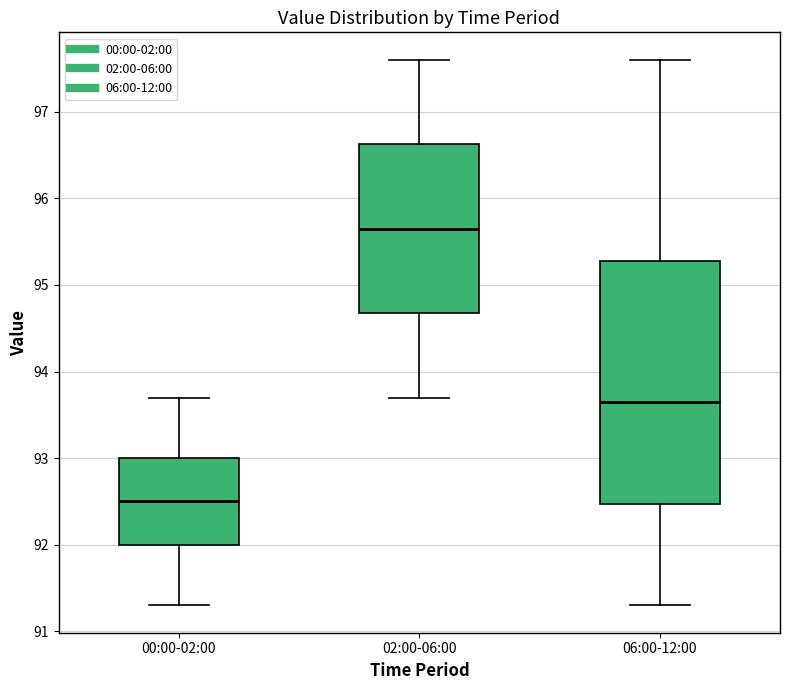

Reading left to right, read every box against the y-axis: the position of its median line, the range the box covers, and the ends of its whiskers. The values are not printed on the chart, so give them approximately, as read against the axis.

00:00-02:00: median 92.5, box 92.0 to 93.0, whiskers 91.3 to 93.7
02:00-06:00: median 95.7, box 94.7 to 96.6, whiskers 93.7 to 97.6
06:00-12:00: median 93.7, box 92.5 to 95.3, whiskers 91.3 to 97.6